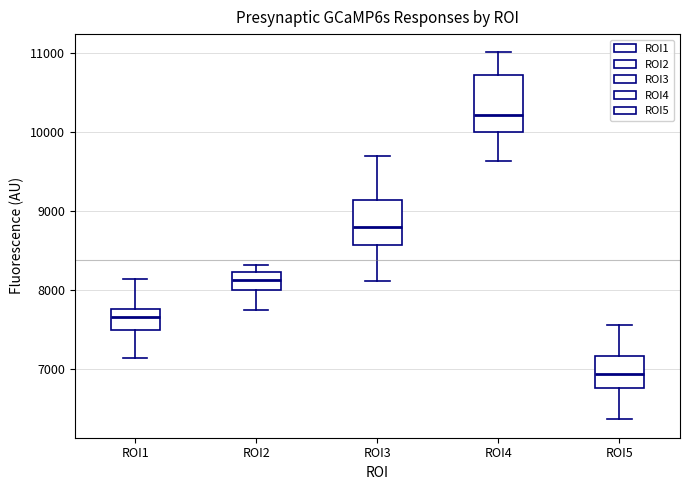

Where is the upper edge of the box for ROI1 on the y-axis? The values are not printed on the chart, so give them approximately, as read against the axis.

7800